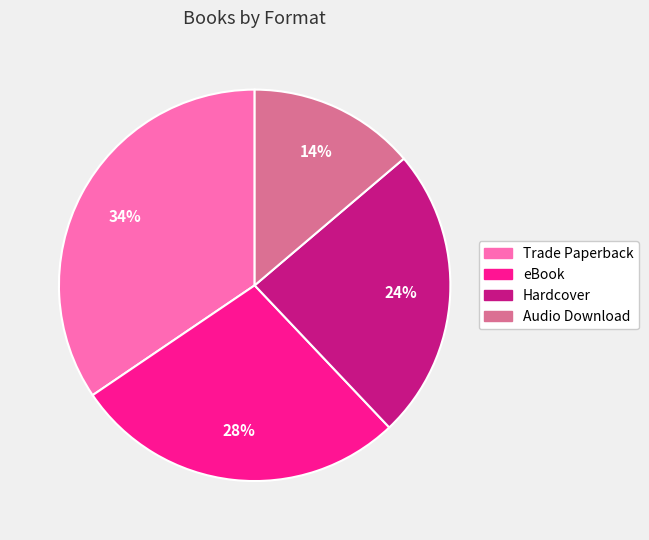

Is there any slice that represents more than half of the pie?

No